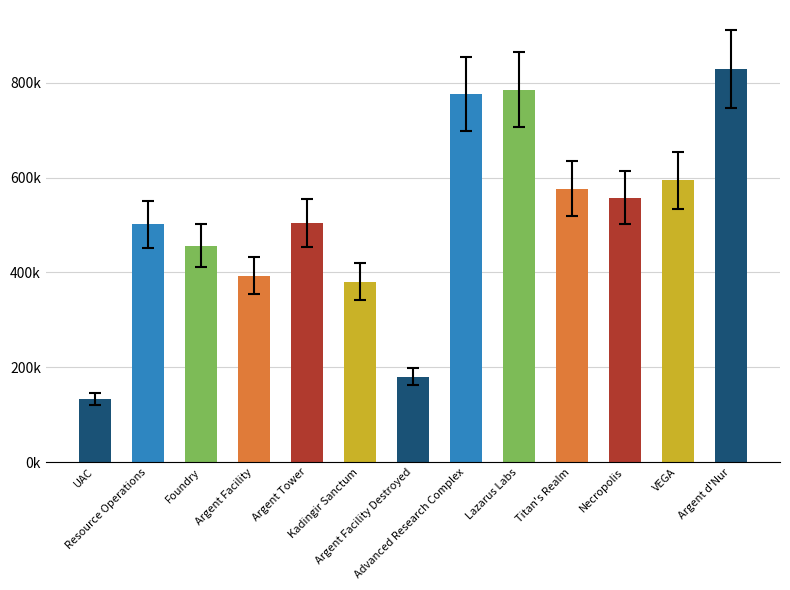

What is the value of the 8th bar from the left?

776679